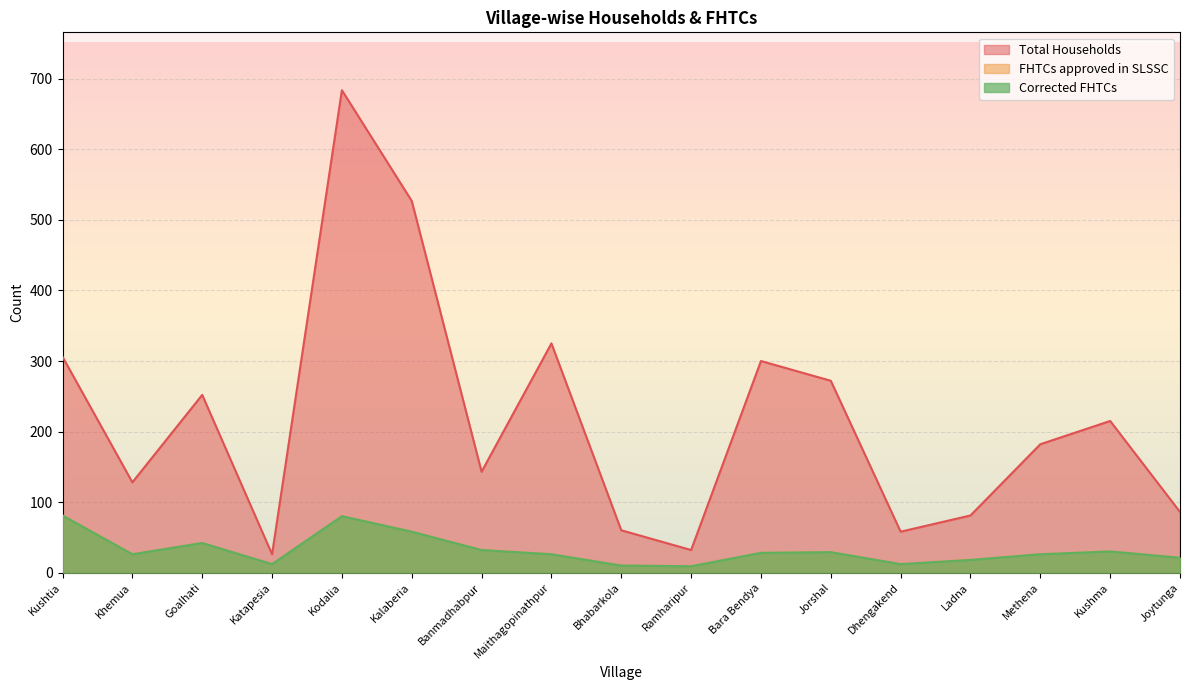

At which label does Total Households first exceed 182?

Kushtia